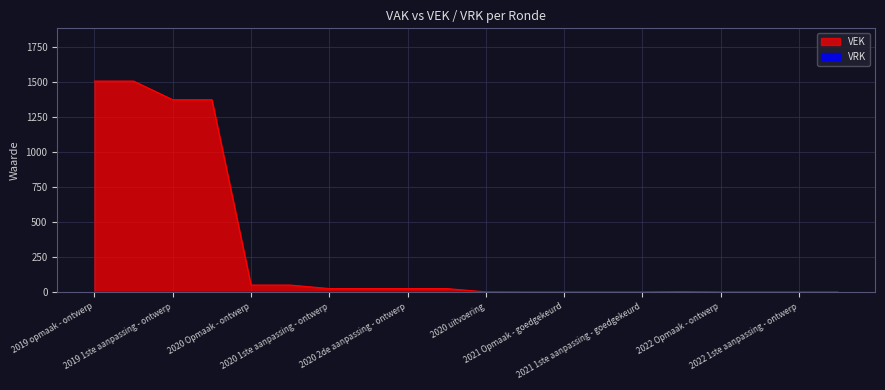

The value at 2019 opmaak - ontwerp is 2000. True or false?

False